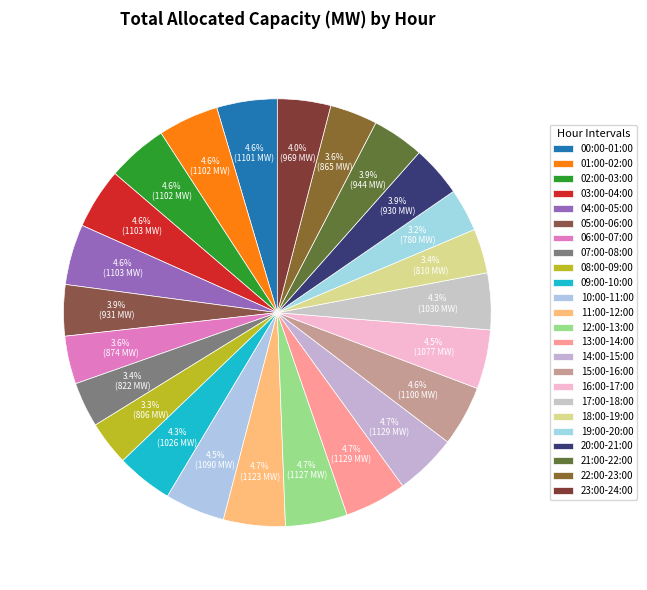

How many slices are in this pie chart?

24